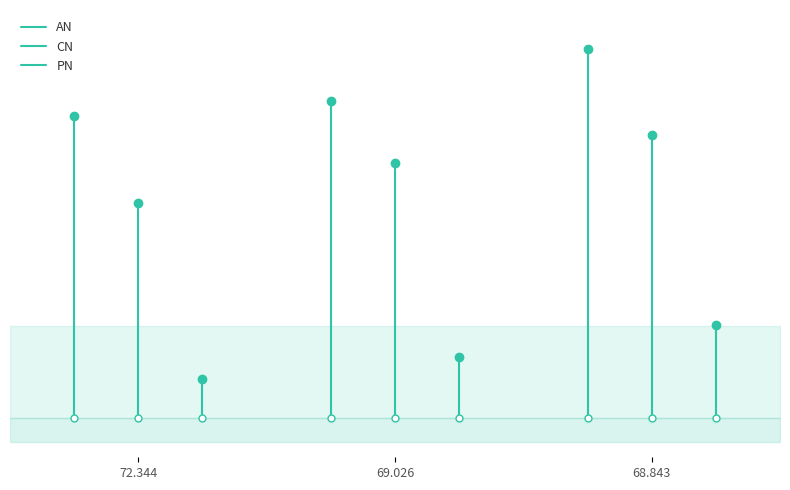

True or false: AN has a value of 86.4 at 69.026.

True